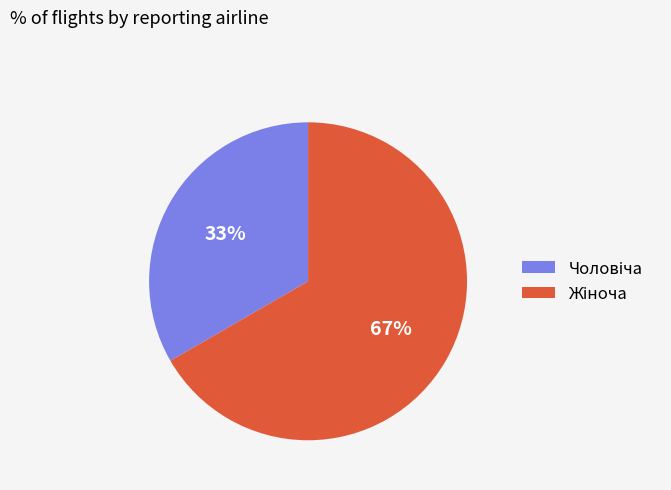

To the nearest percent, what is the average slice percentage?

50%